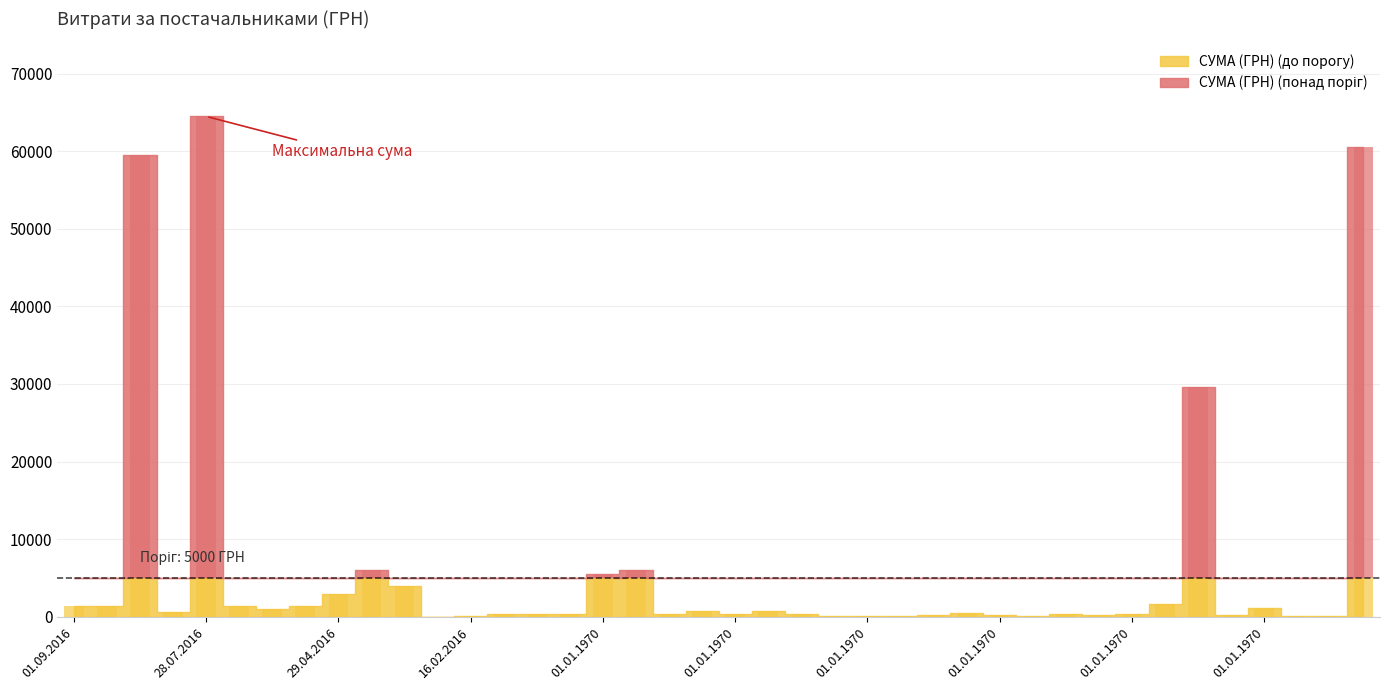

Reading left to right, list all the values displayed in this chart.

1440.0	1440.0	59543.0	616.4	64497.0	1326.6	970.0	1317.0	2894.0	6000.0	4000.0	17.1	51.4	300.4	361.8	300.4	5488.8	6063.1	363.3	726.6	363.3	726.6	363.3	137.3	112.0	128.7	160.1	471.8	163.4	112.7	363.3	159.6	363.3	1586.3	29650.3	157.3	1149.4	149.3	51.7	60574.0